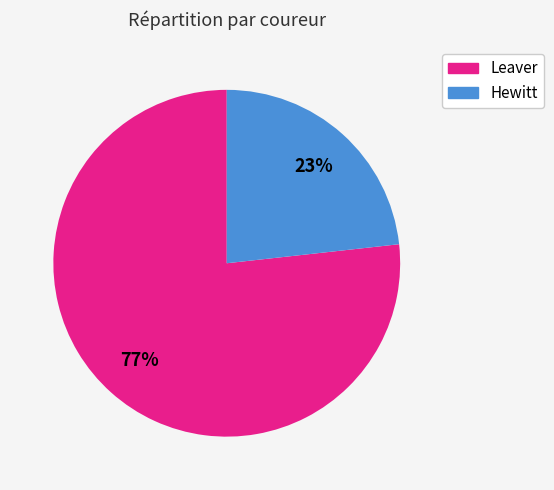

To the nearest percent, what is the combined percentage of Leaver and Hewitt?

100%